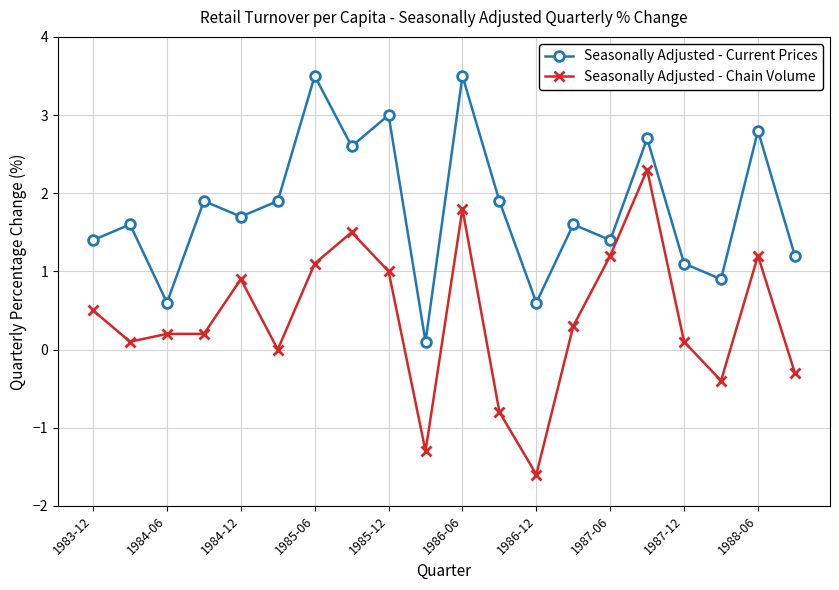

Which series has the largest total across all categories?

Seasonally Adjusted - Current Prices